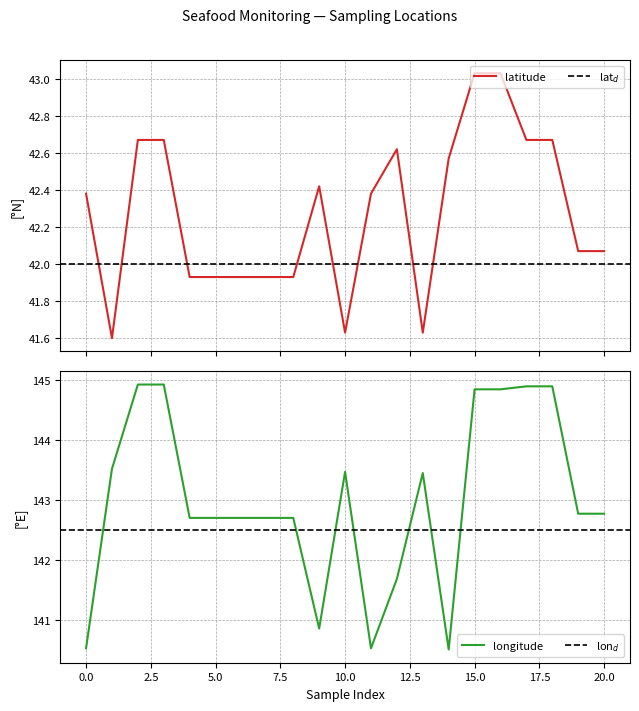

What is the lowest value of the longitude series?

140.5